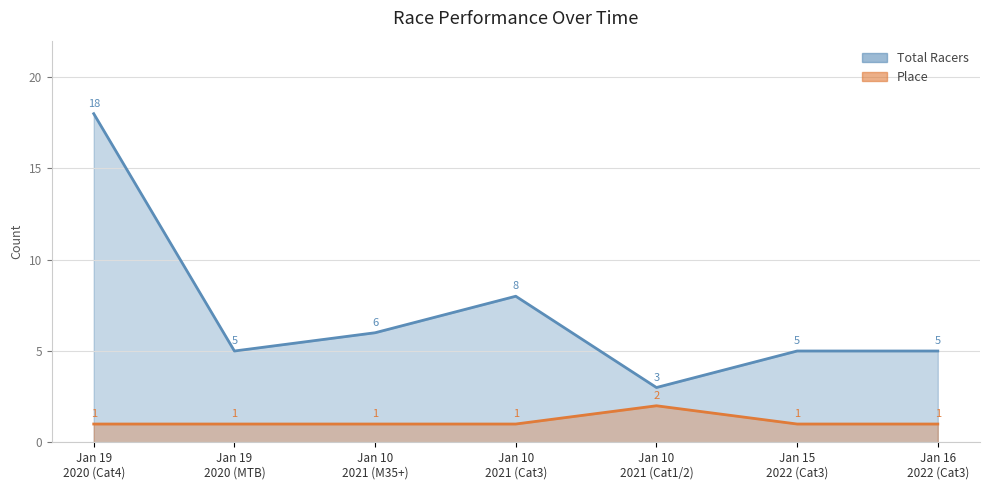

Read the Total Racers value at Jan 10 2021 (Cat3), to the nearest 5.

10